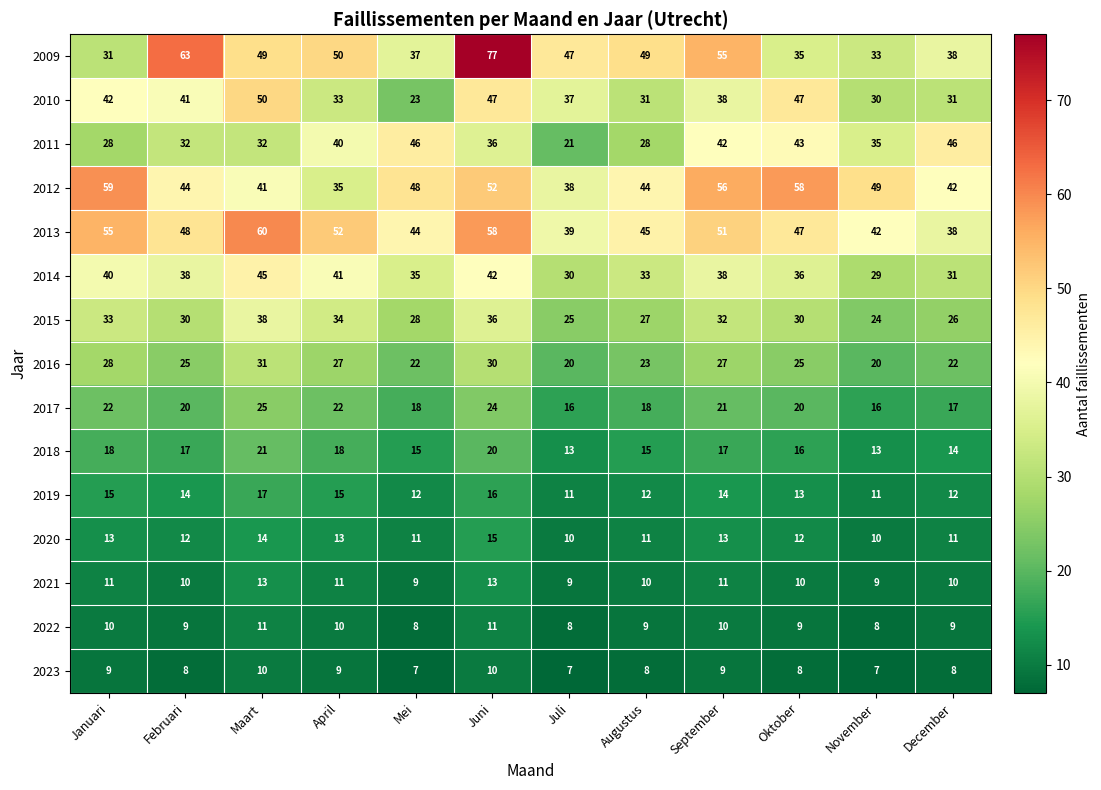

At which label does 2017 first exceed 20?

Januari